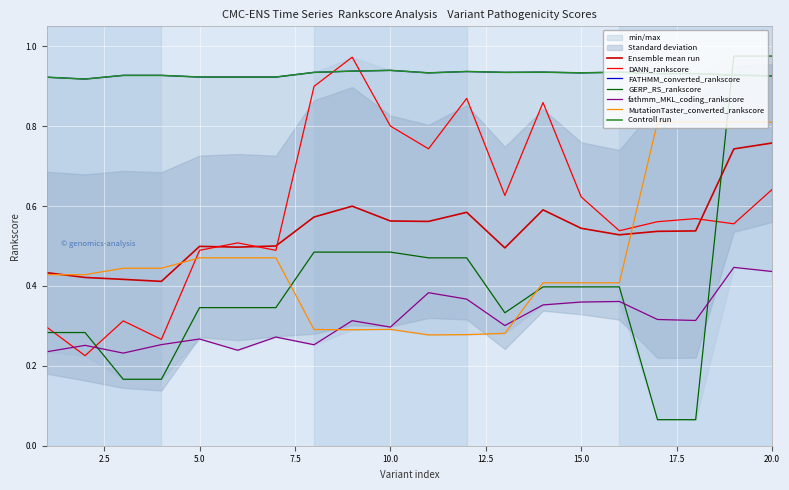

Which has a higher value, 15 or 14?

14